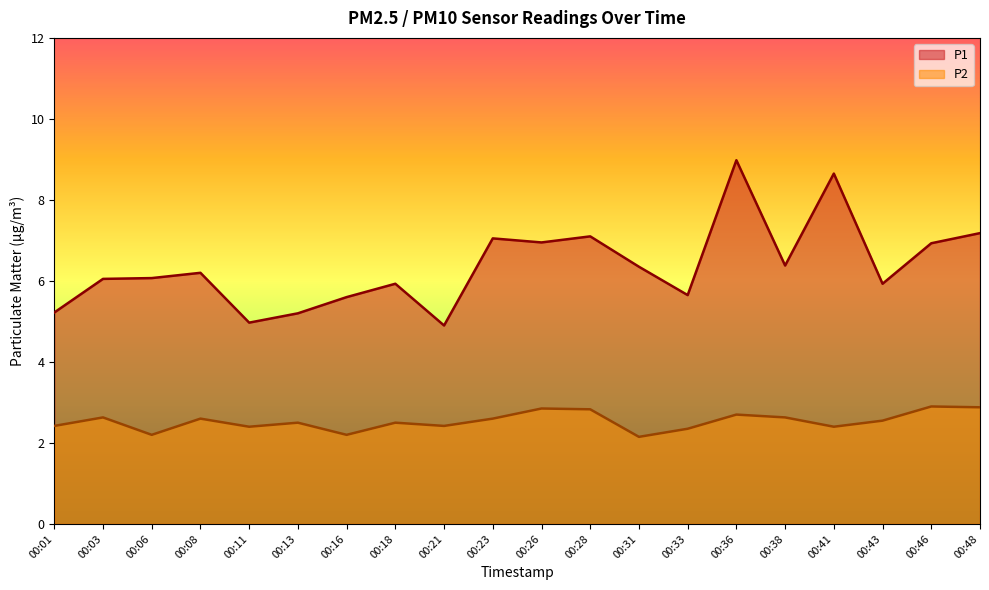

At which category is the sum across all series the highest?

00:36